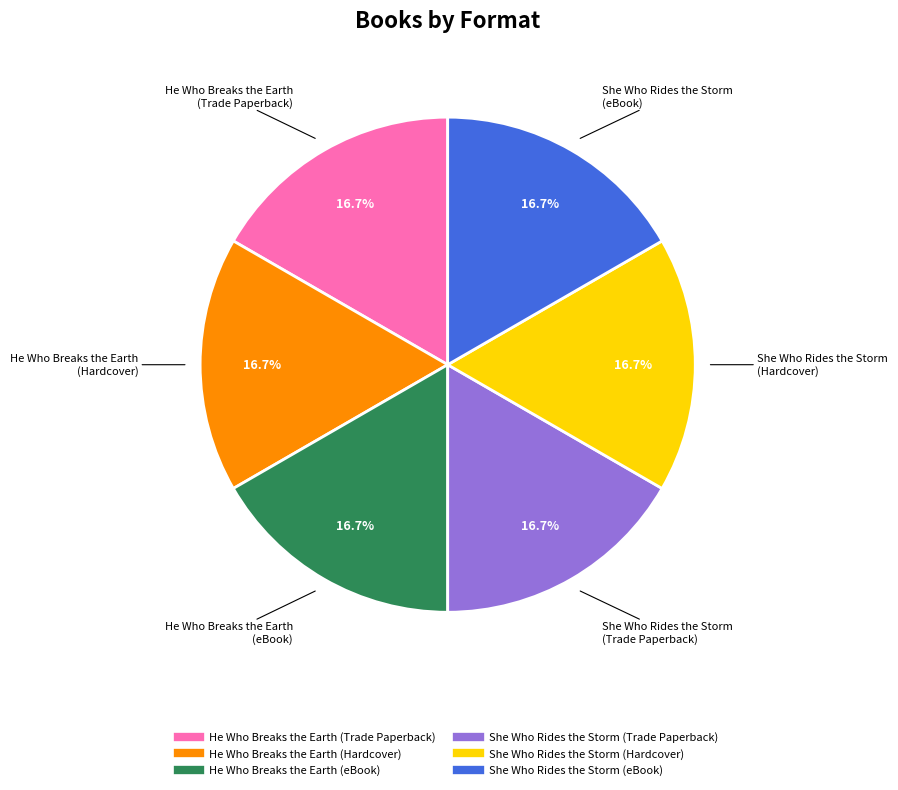

Approximately how many times larger is the value at He Who Breaks the Earth (eBook) compared to She Who Rides the Storm (Trade Paperback)?

1.0